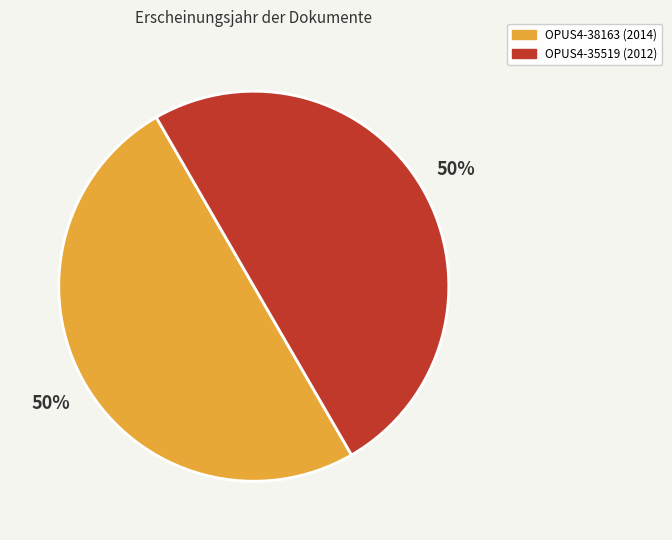

What percentage is the OPUS4-35519 slice, to the nearest percent?

50%